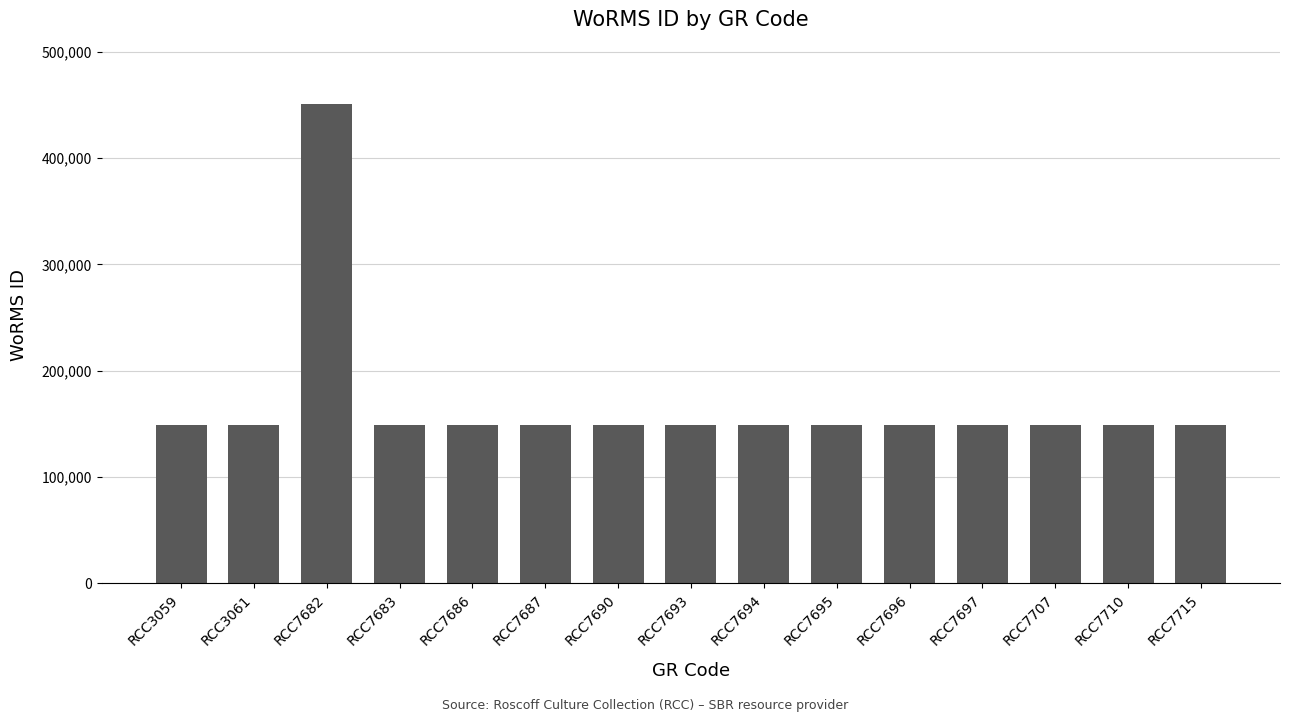

How many data points are less than 148952?

6